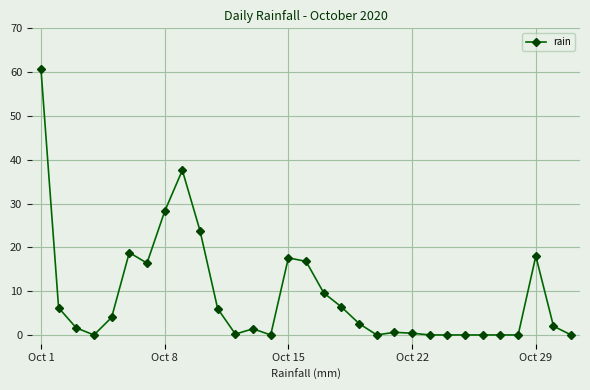

What is the value of the 8th point from the left?

28.2